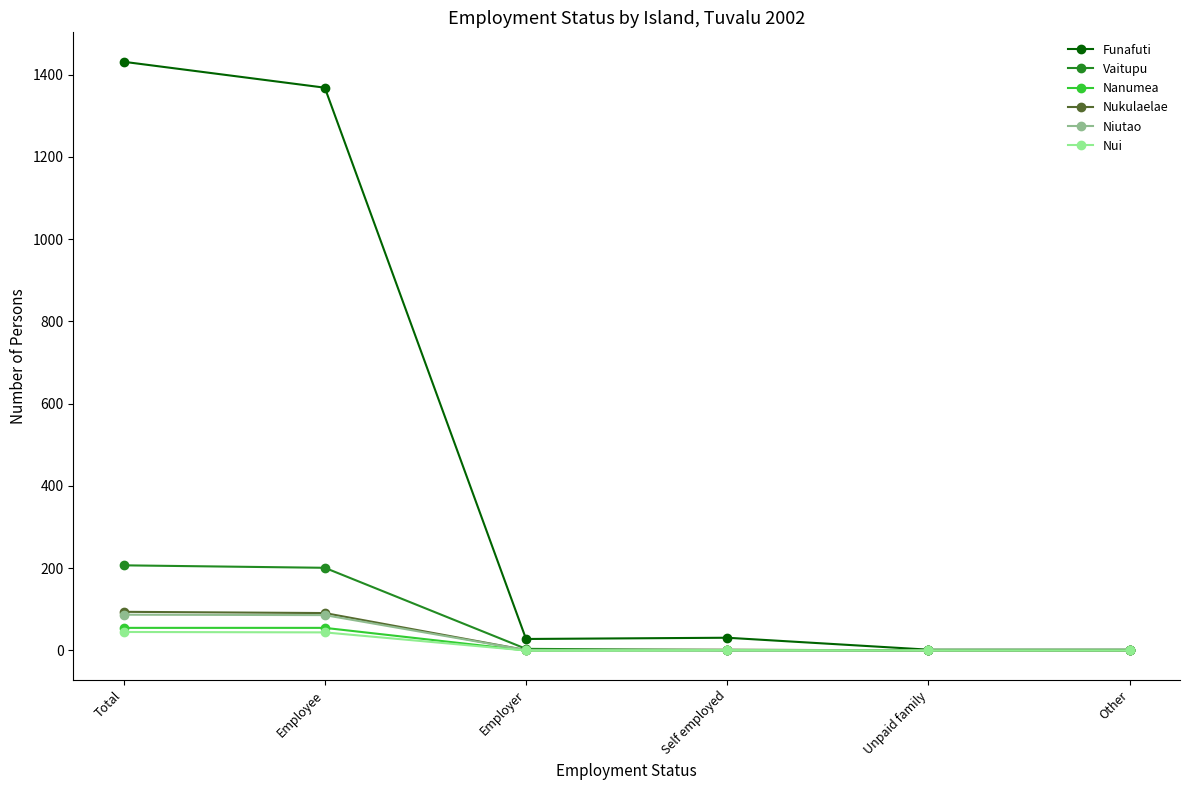

What is the greatest value displayed?

1431